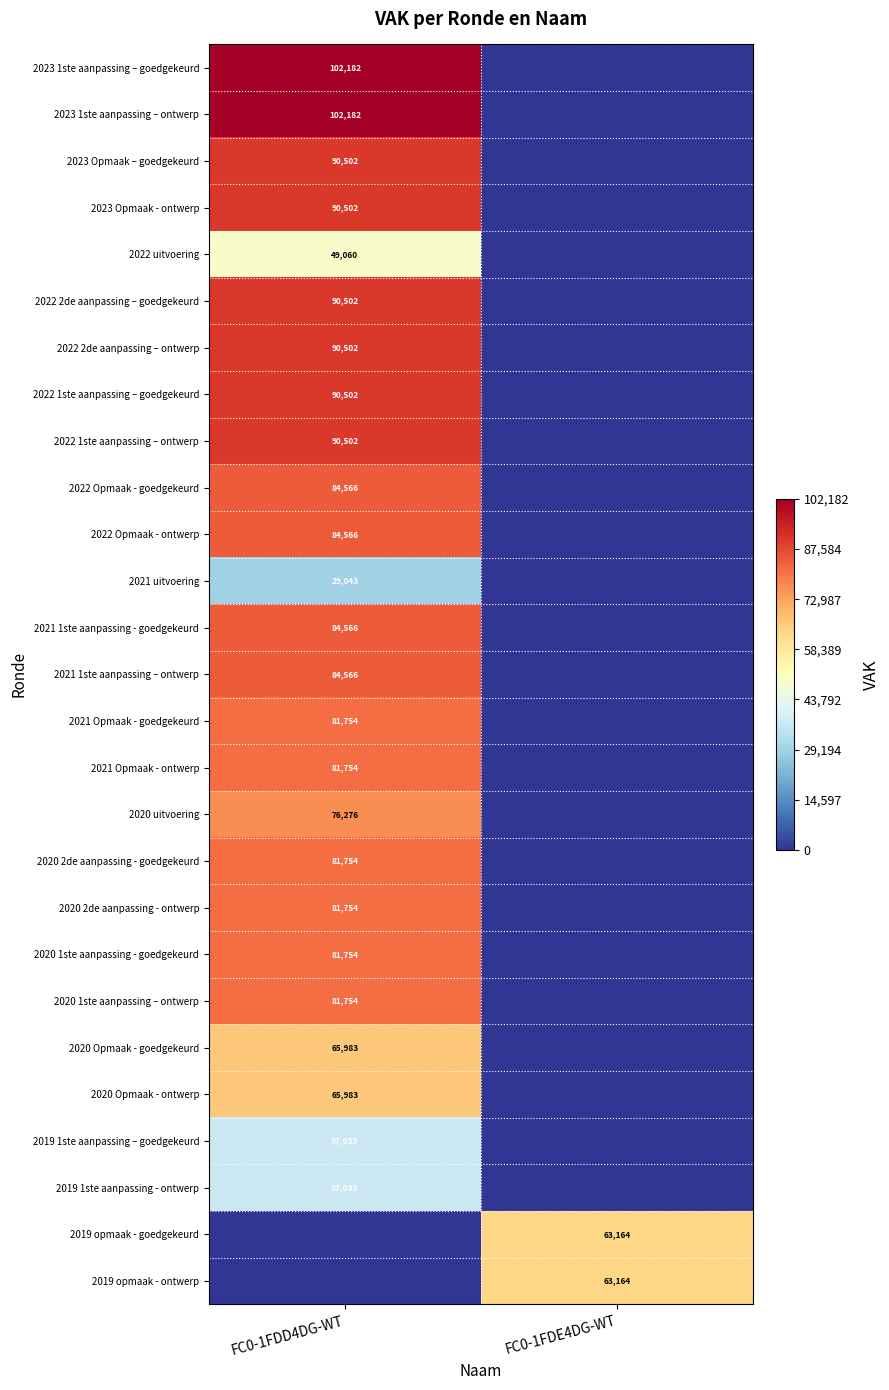

How many categories are shown in the chart?

2